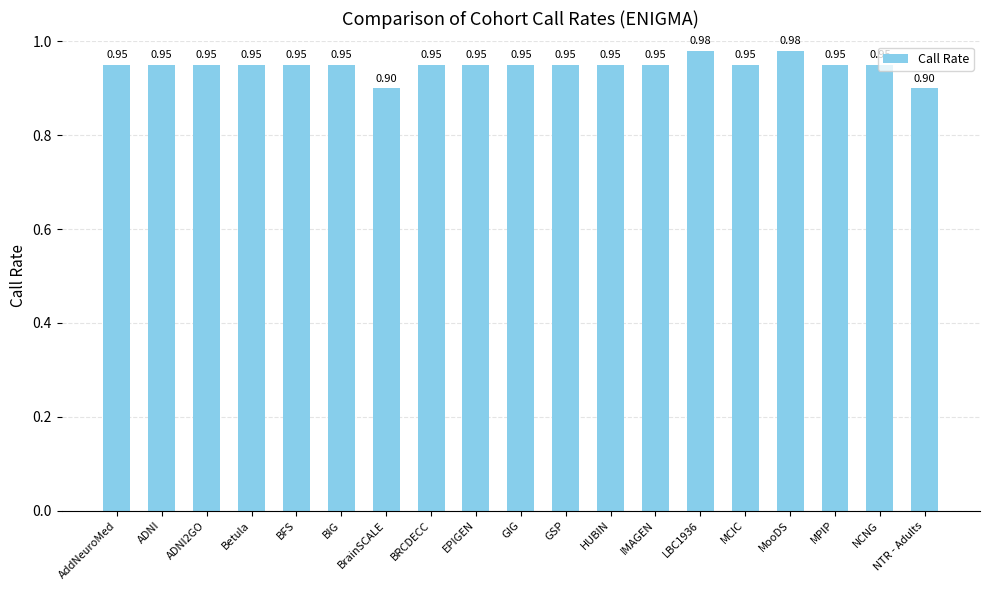

What is the average value?

0.9